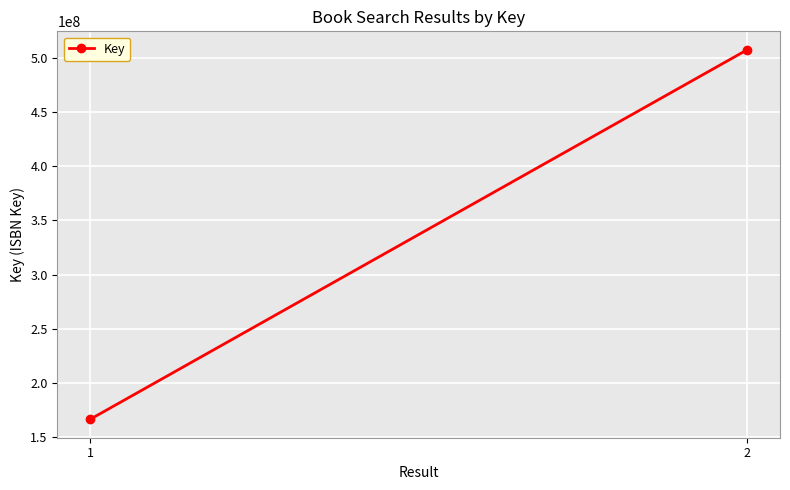

What is the smallest value displayed?

166673723